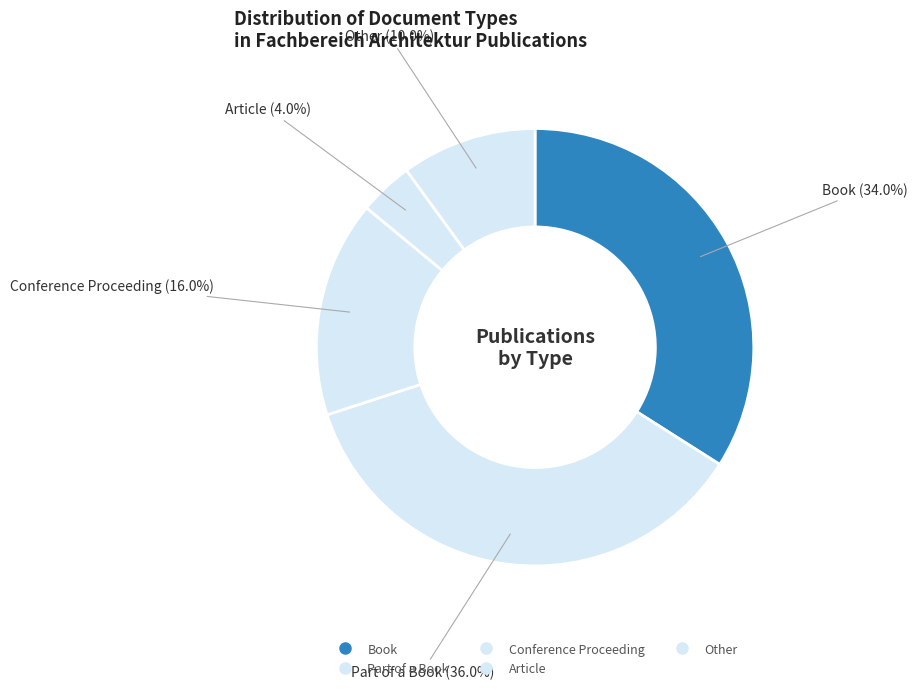

Does any single category account for the majority?

No